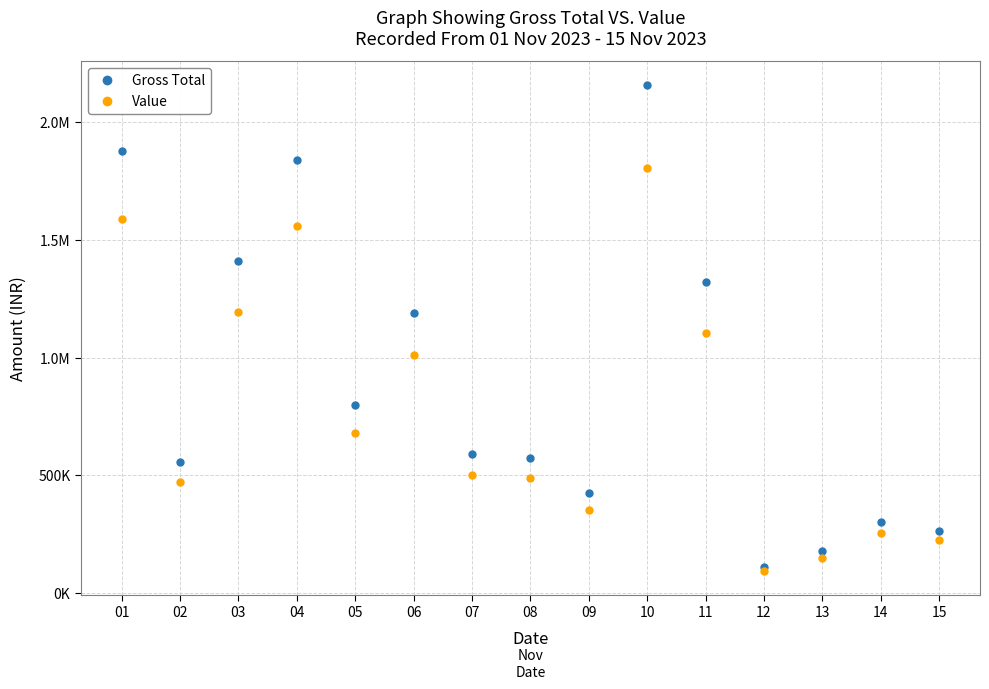

Between 08 and 07, which is larger?

07